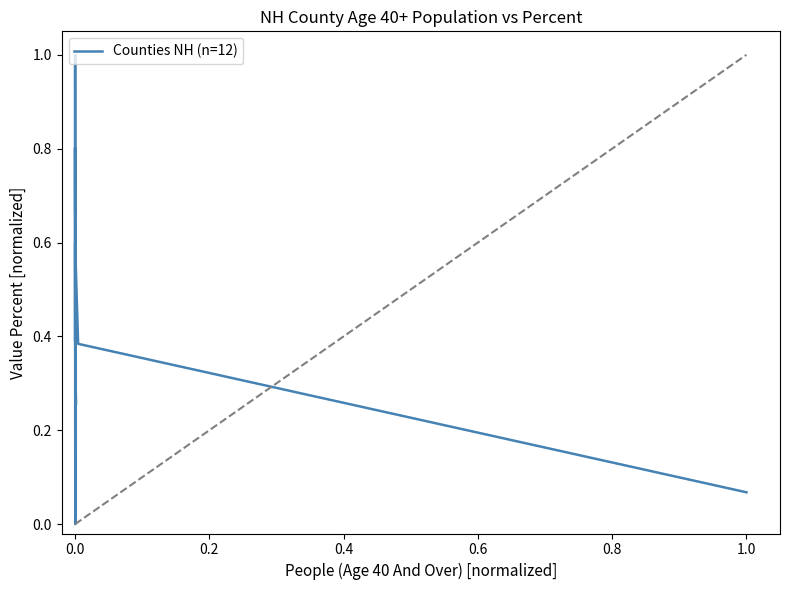

Reading left to right, transcribe all the data shown in this chart.

0.1	0.4	0.6	0.0	0.5	0.4	0.3	0.4	0.8	0.4	1.0	0.7